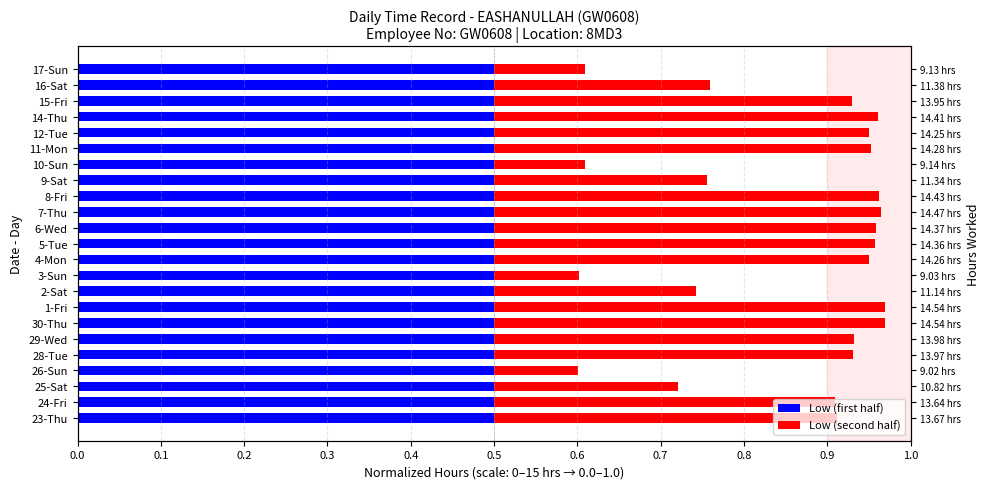

What is the sum of the Low (second half) values at 15-Fri and 14-Thu?

0.9